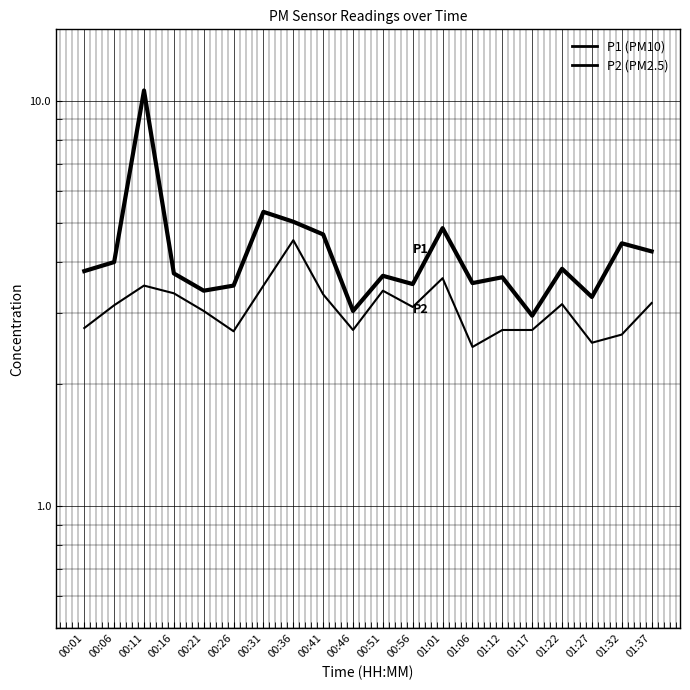

Rank the categories by P1 value from lowest to highest.

01:17, 00:46, 01:27, 00:21, 00:26, 00:56, 01:06, 01:12, 00:51, 00:16, 00:01, 01:22, 00:06, 01:37, 01:32, 00:41, 01:01, 00:36, 00:31, 00:11